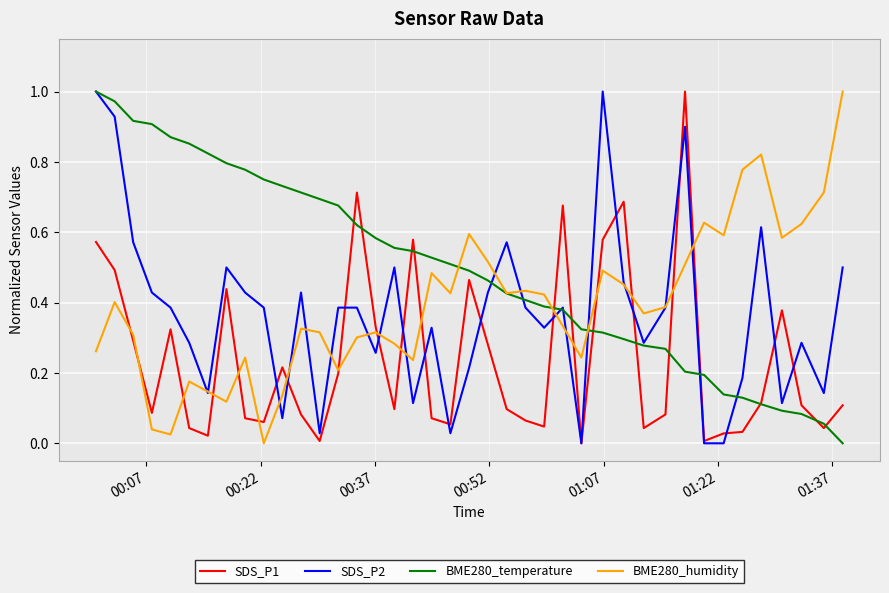

What is the difference between the second highest and minimum values in the BME280_temperature series?

1.0